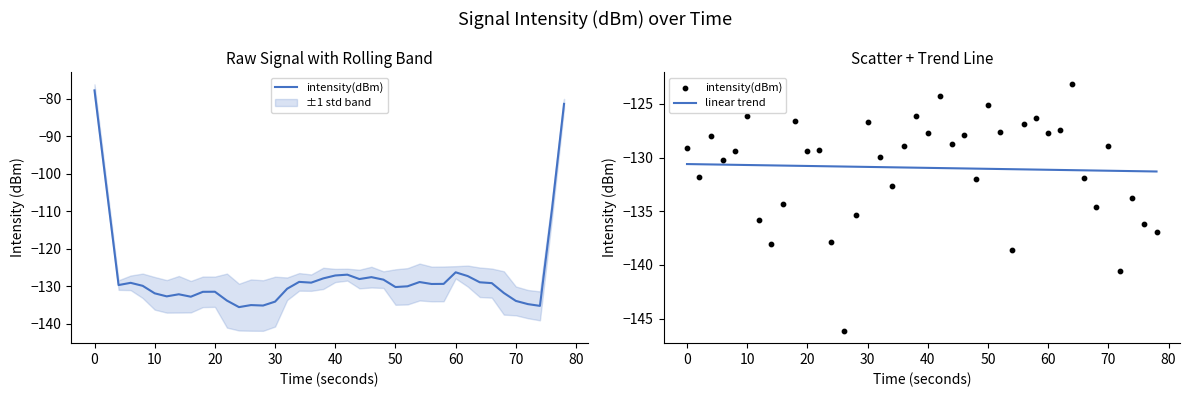

What are all the series names shown in the legend?

intensity(dBm), linear trend